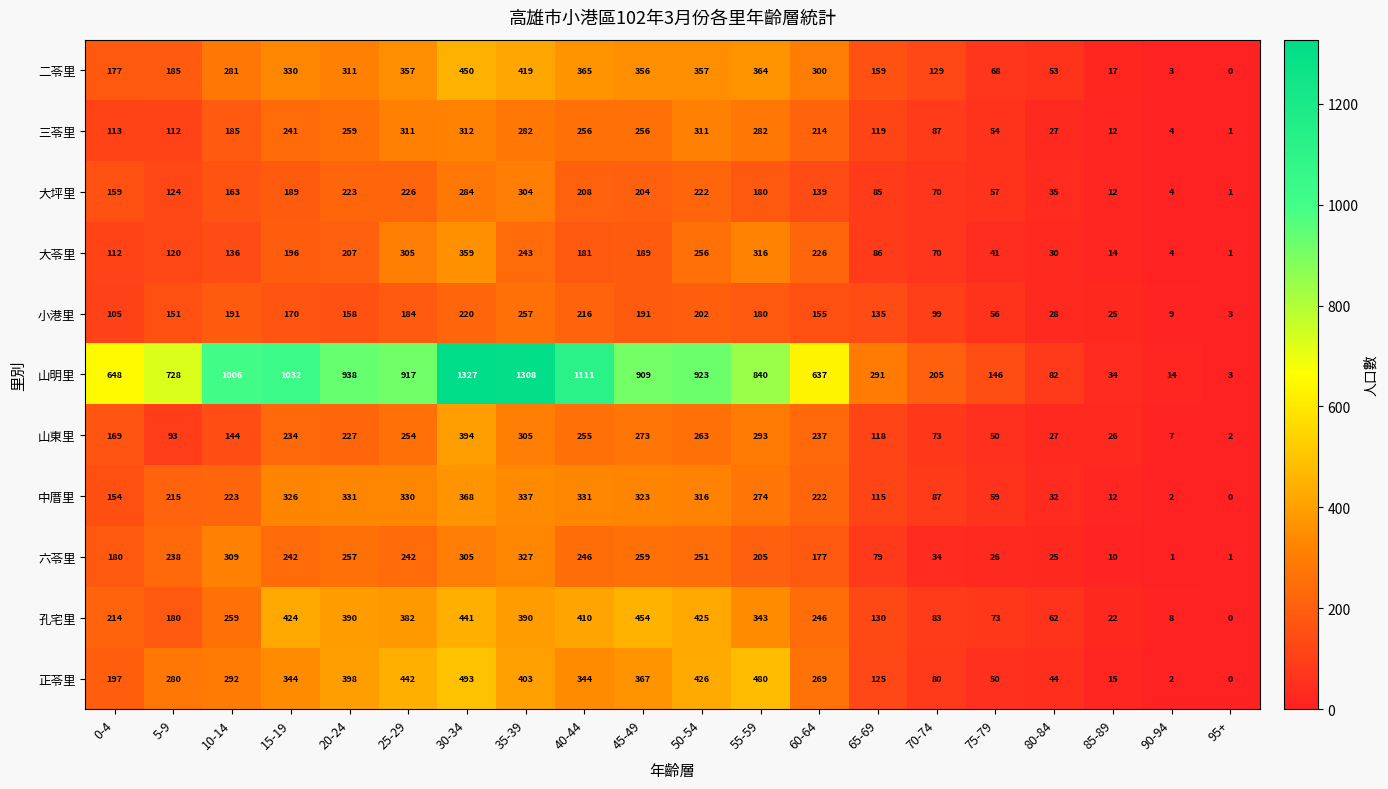

At which category is the sum across all series the highest?

30-34